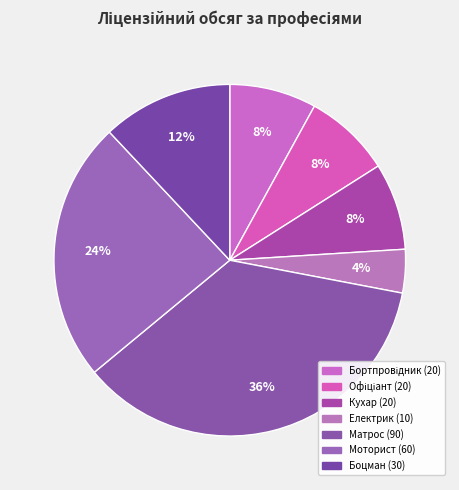

Count the number of slices in the pie.

7